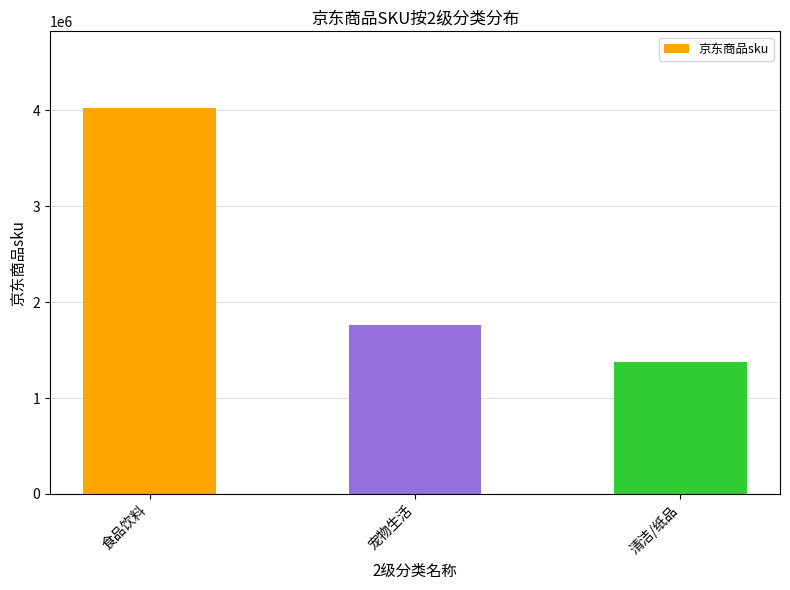

Where does the data first go above 1762294?

食品饮料